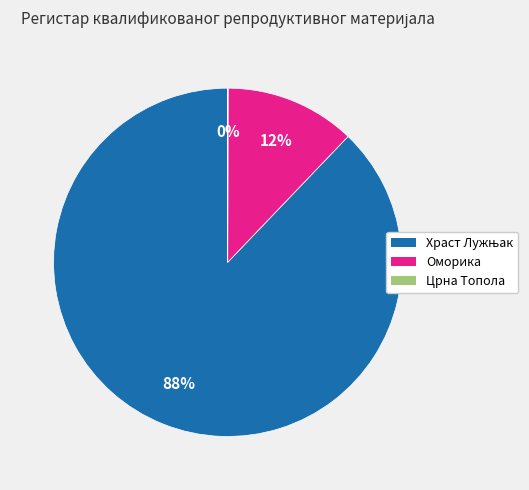

To the nearest percent, what is the difference between the largest and smallest slice percentages?

88%